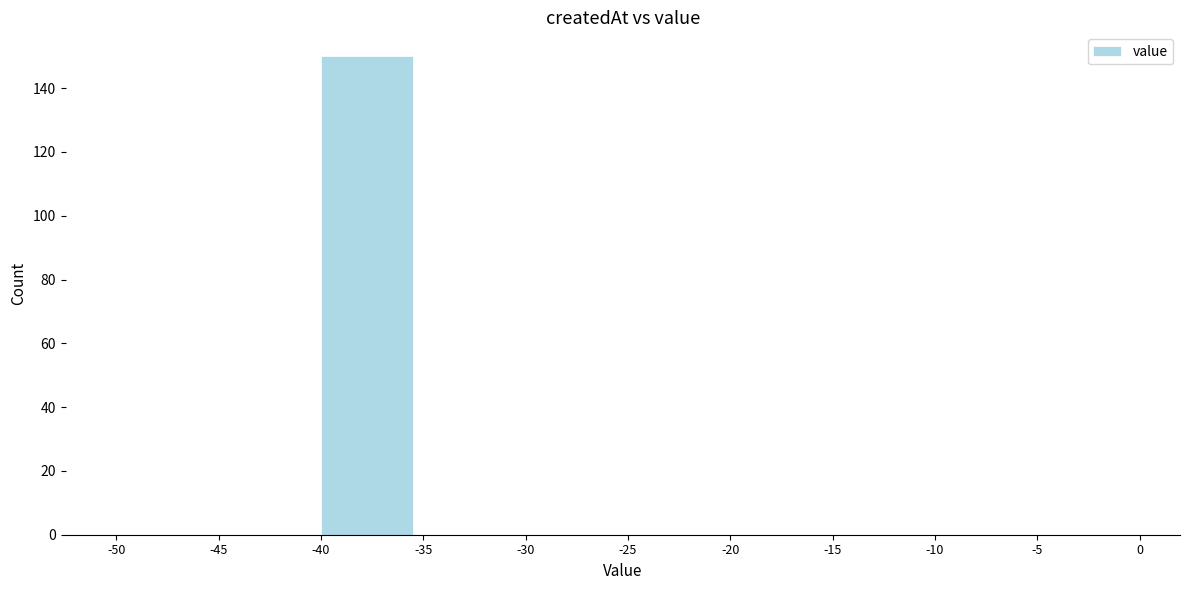

Which range on the x-axis has the tallest bar?

-40 to -35